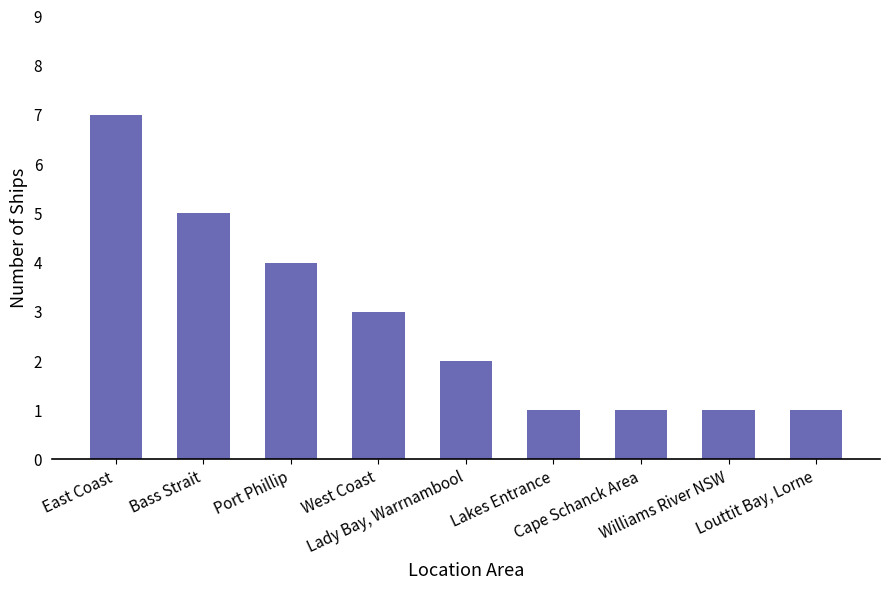

How many categories are shown in the chart?

9